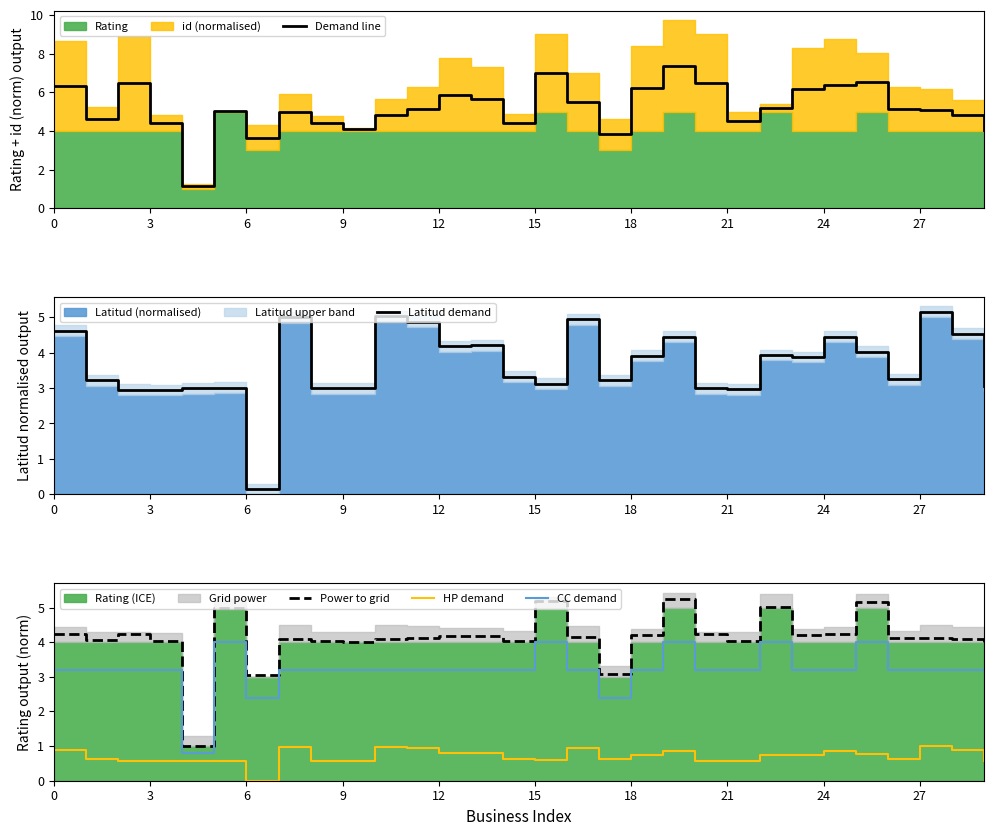

How many interior local peaks does the Latitud demand series have?

9